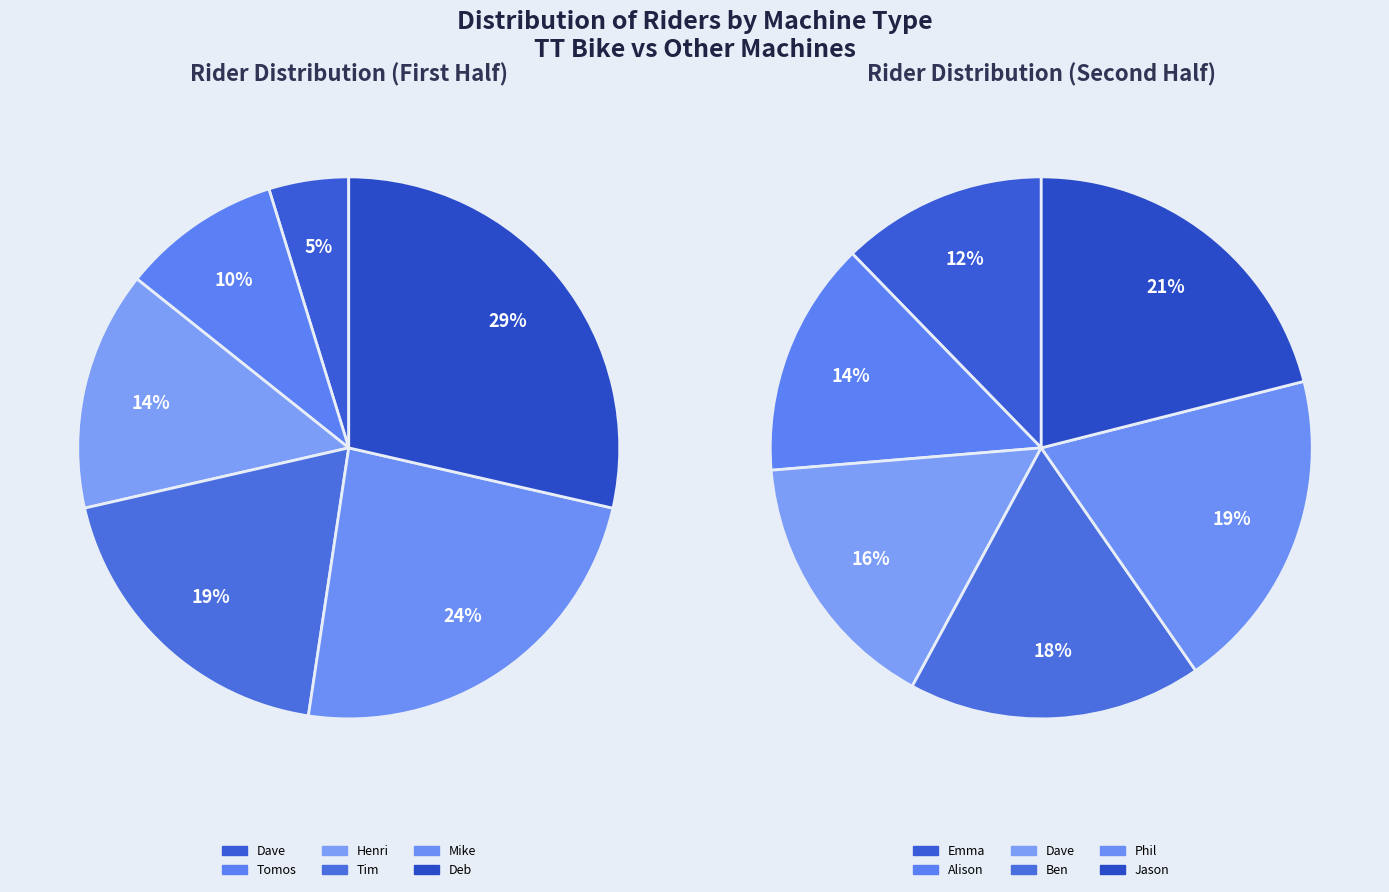

Rank the categories by value from lowest to highest.

Dave, Tomos, Henri, Tim, Mike, Deb, Emma, Alison, Dave, Ben, Phil, Jason